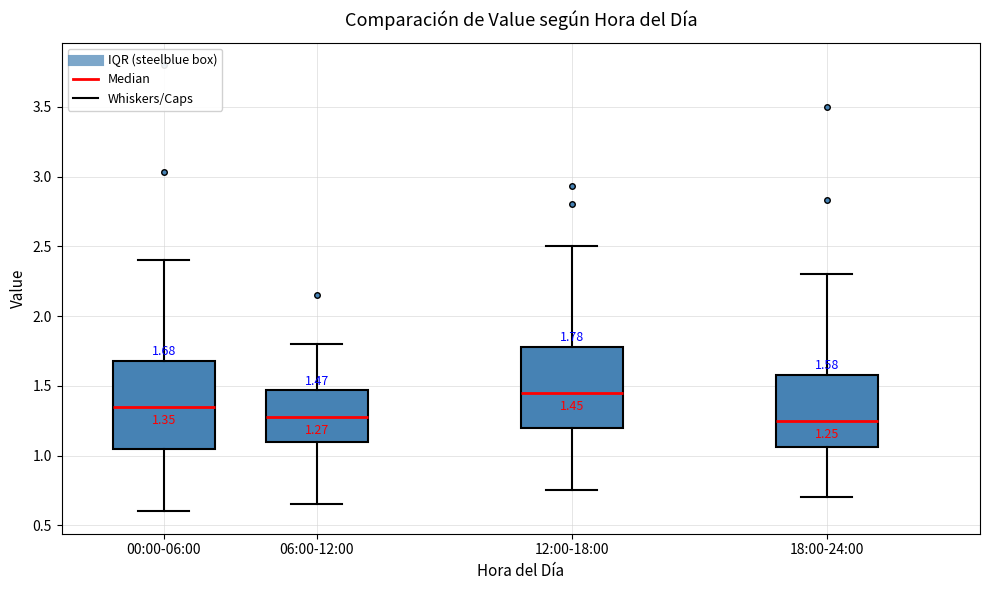

Which box's median line is the highest?

12:00-18:00